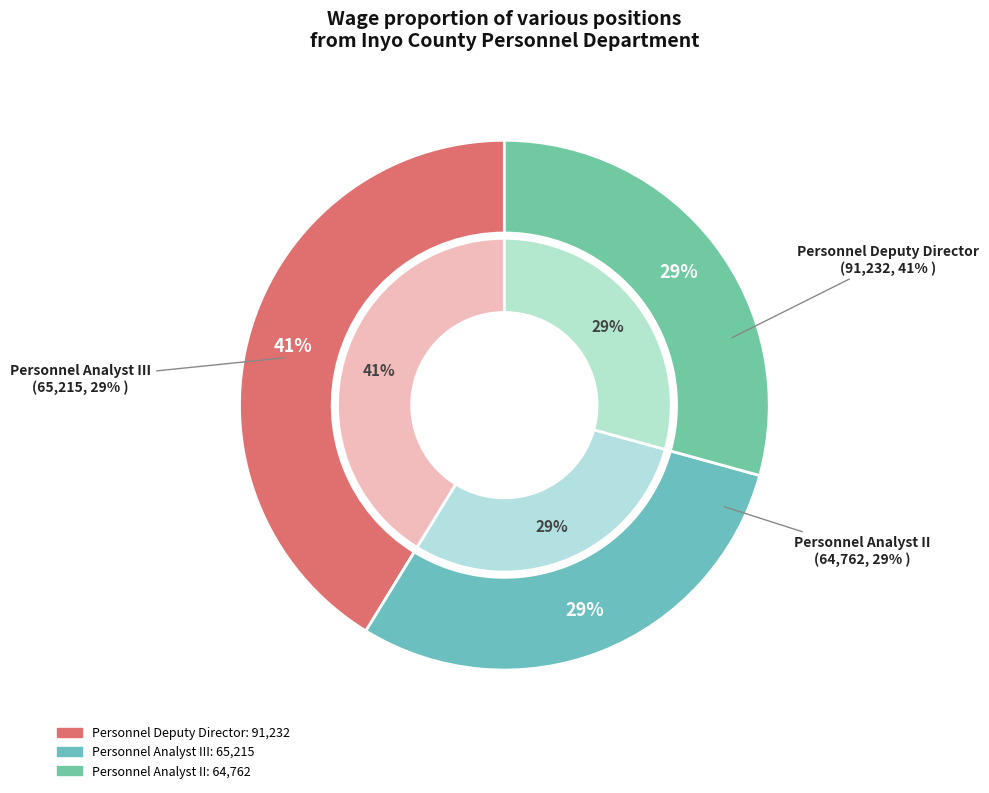

What percentage is NOT represented by Personnel Deputy Director?

58.8%